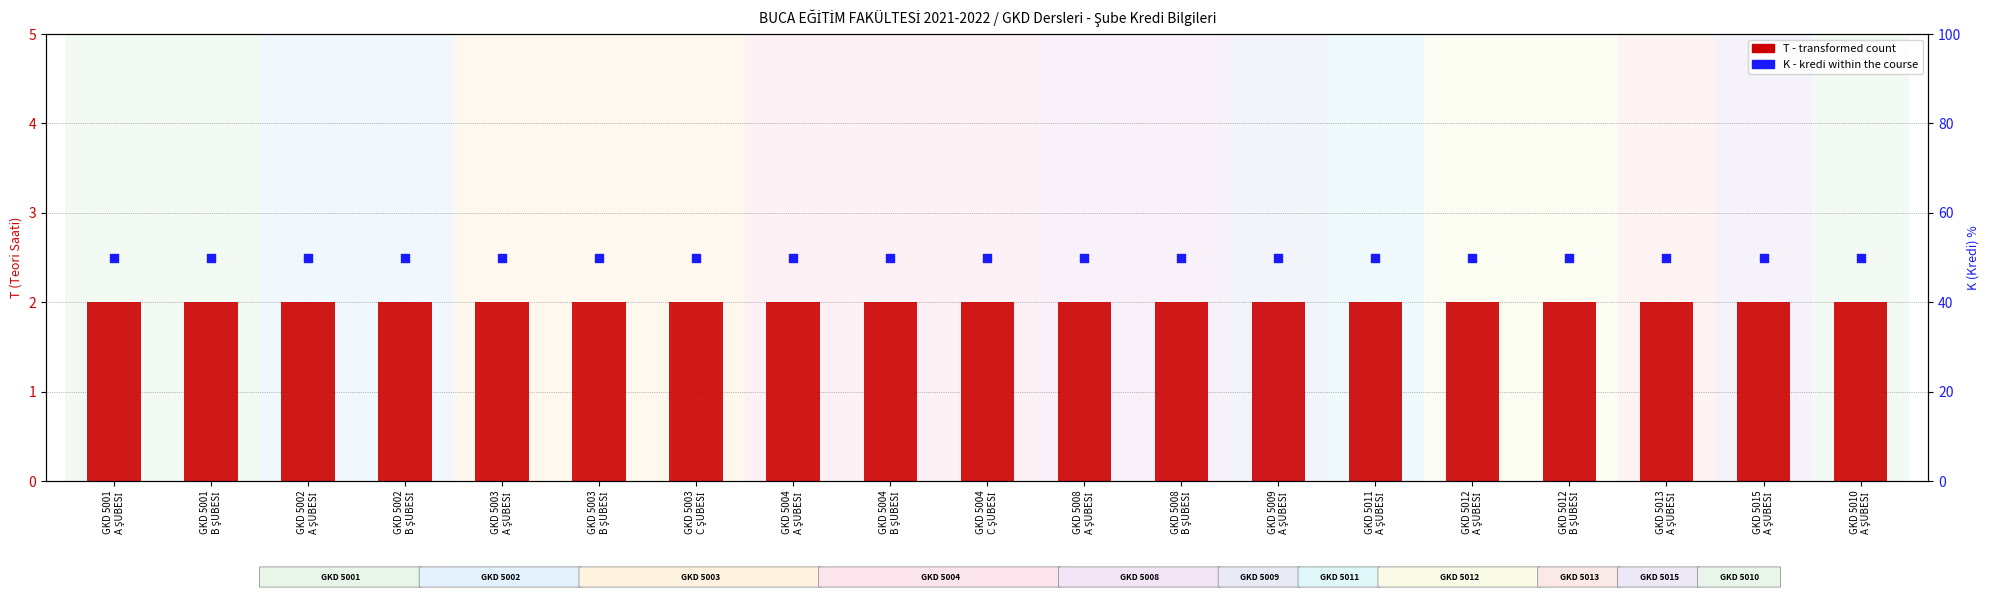

Which series has the largest Y range (max minus min)?

T (Teori)